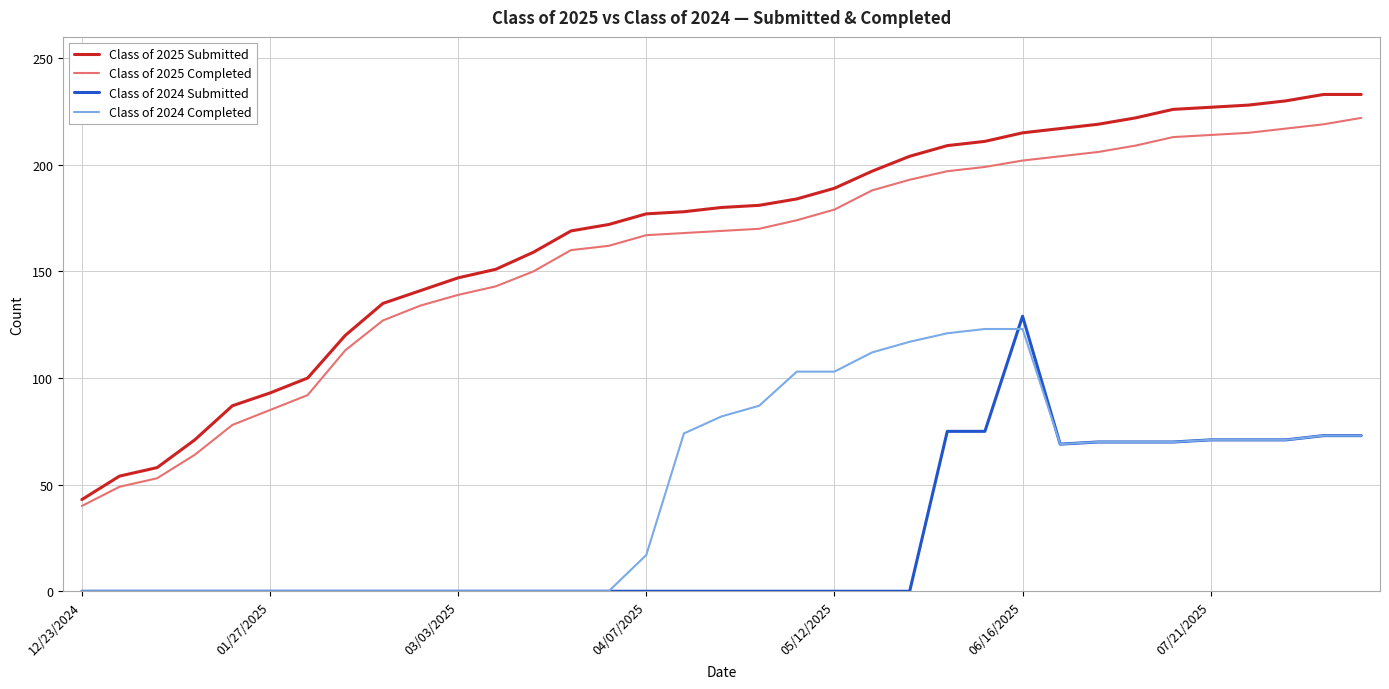

What is the difference between the maximum and minimum values in the Class of 2025 Completed series?

182